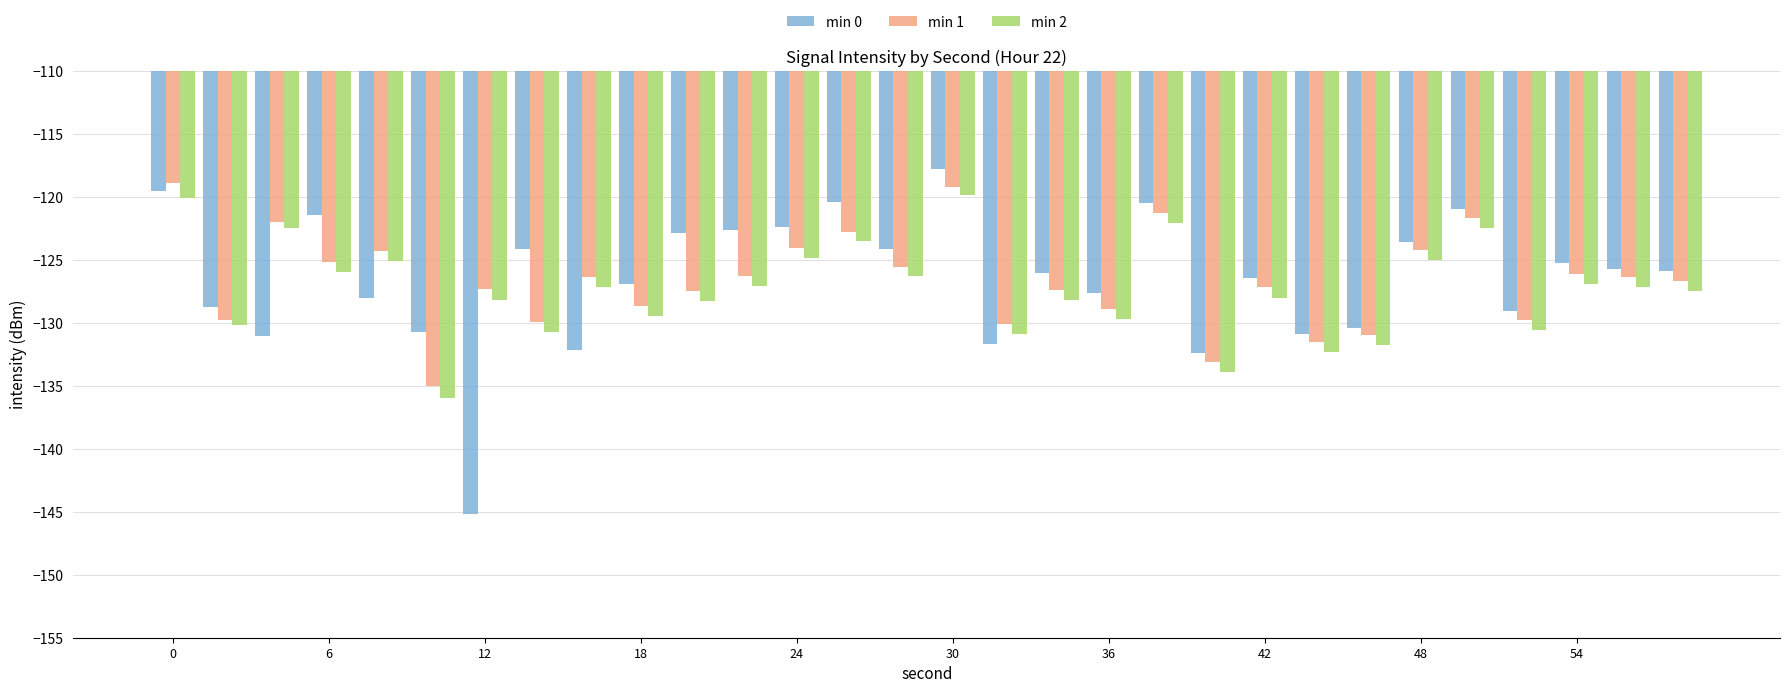

How many bars are there in each group?

3